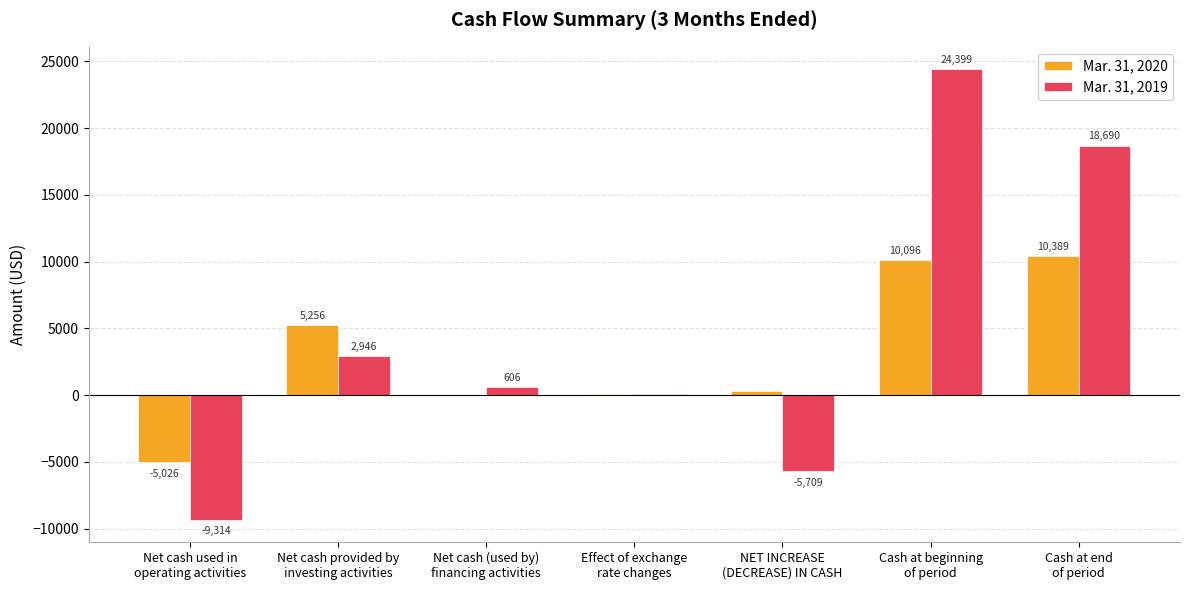

Which series has the largest total across all categories?

Mar. 31, 2019